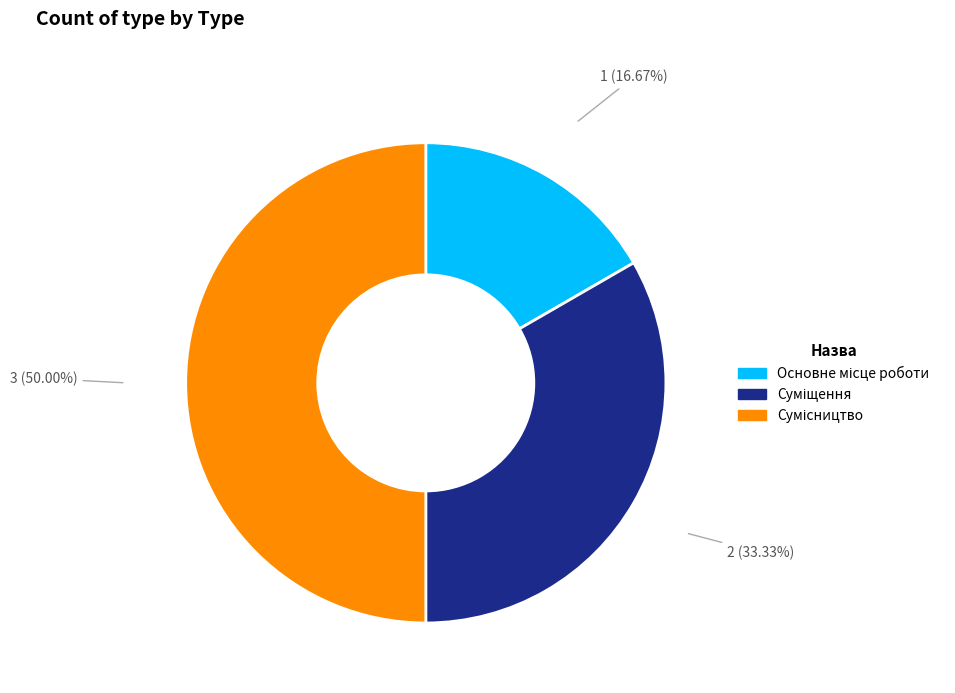

Approximately how many times larger is the value at Суміщення compared to Сумісництво?

0.7